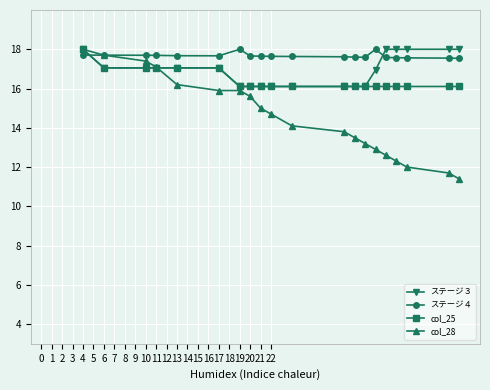

List the series in order of their overall mean, lowest first.

col_28, col_25, ステージ３, ステージ４